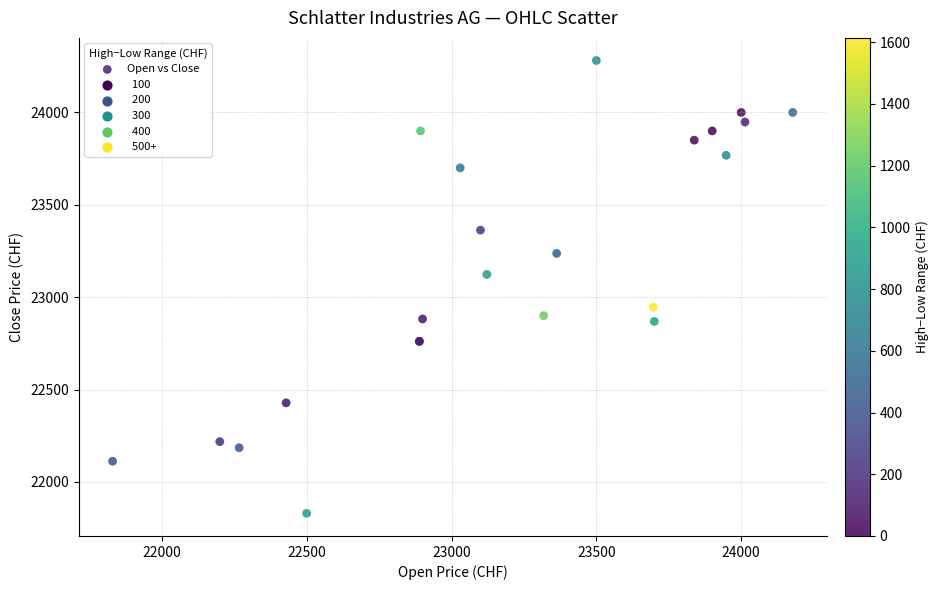

What Y value in the scatter plot is closest to 23055?

23123